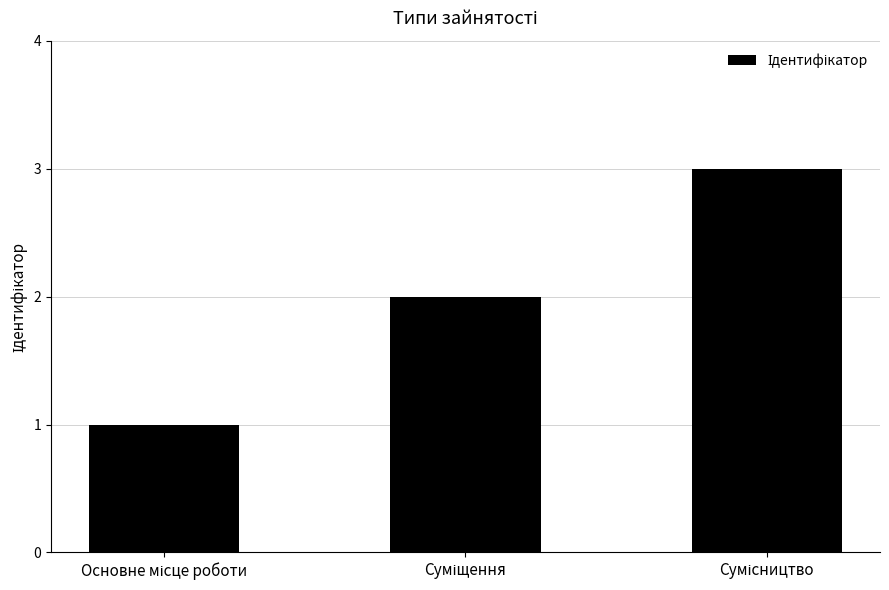

What is the maximum value shown in the chart?

3